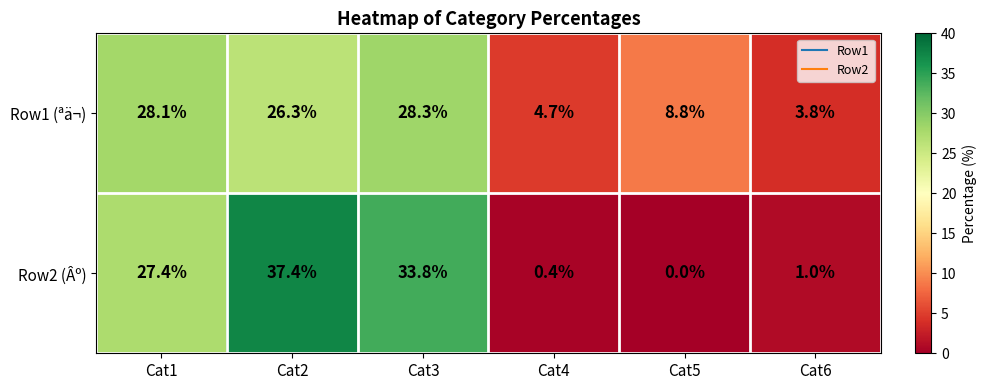

Between Cat1 and Cat4, which series saw the biggest shift?

Row2 (Âº)